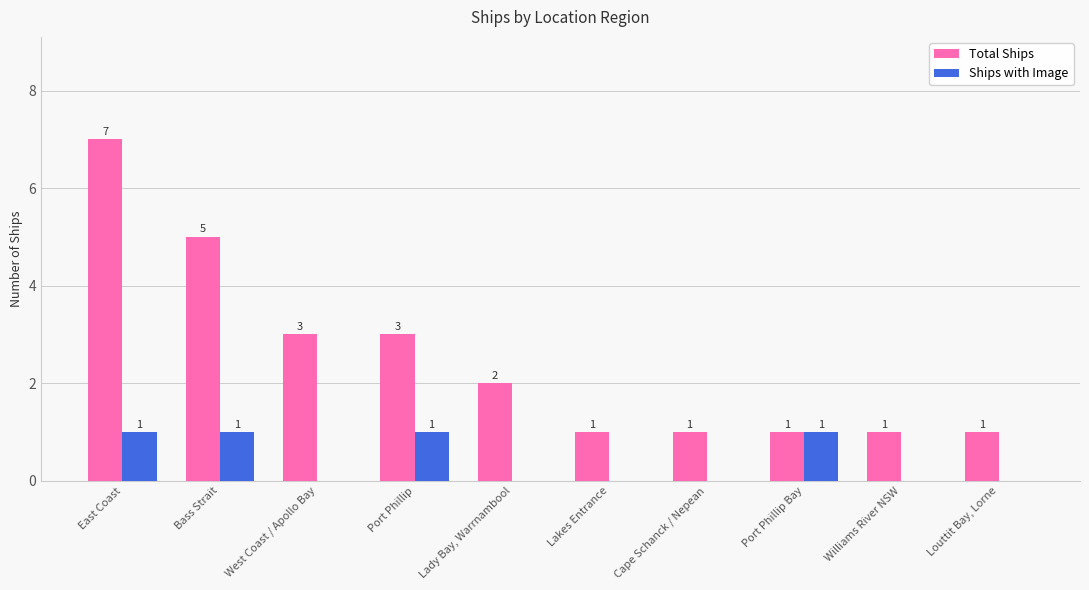

What is the difference between the Ships with Image values at Louttit Bay, Lorne and Port Phillip?

1